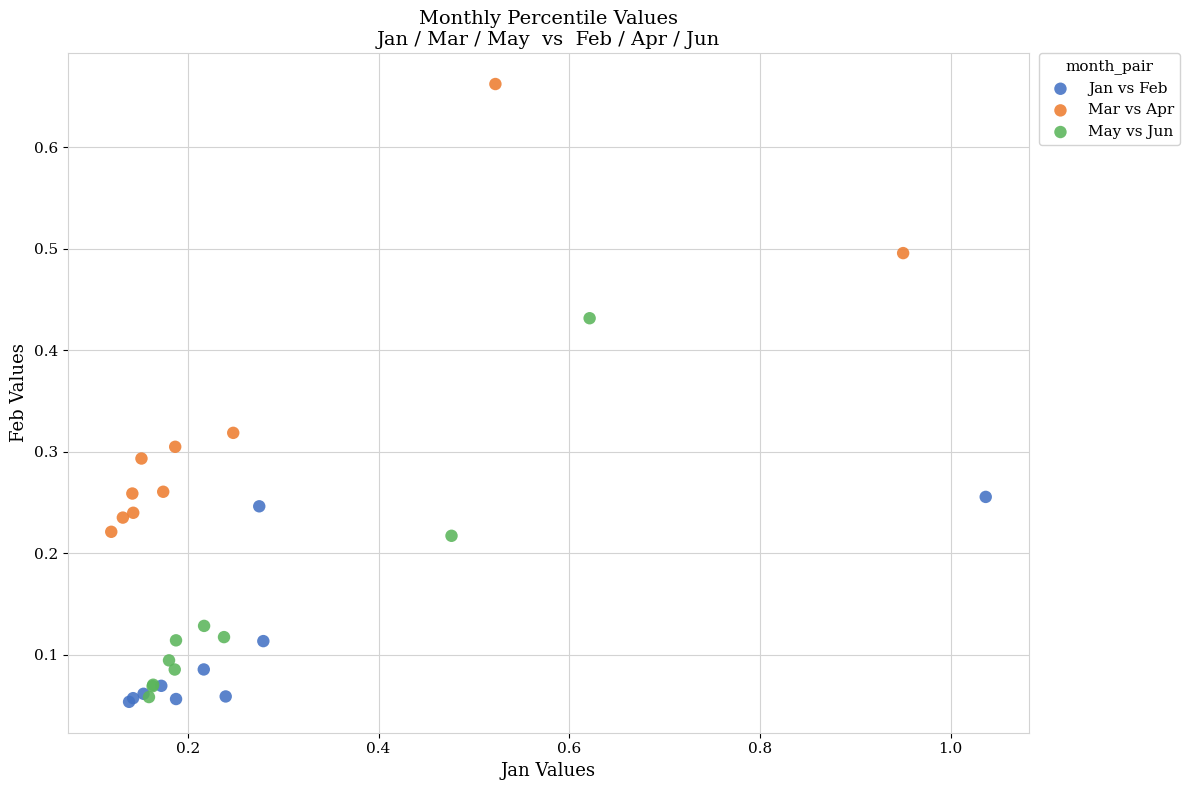

Which series has the largest Y range (max minus min)?

Mar vs Apr